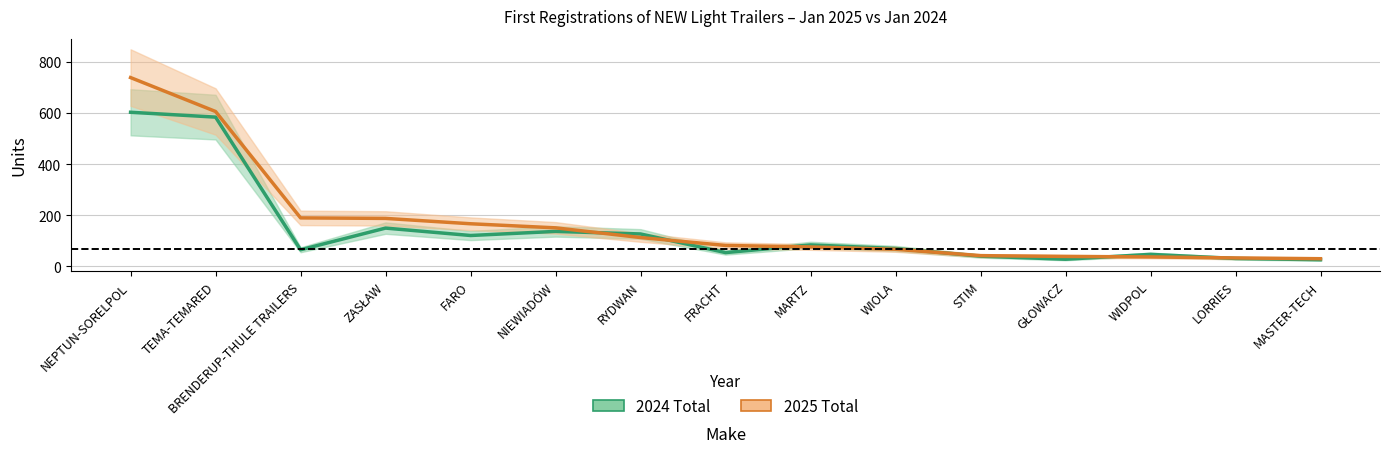

At how many categories does at least one series exceed 505?

2